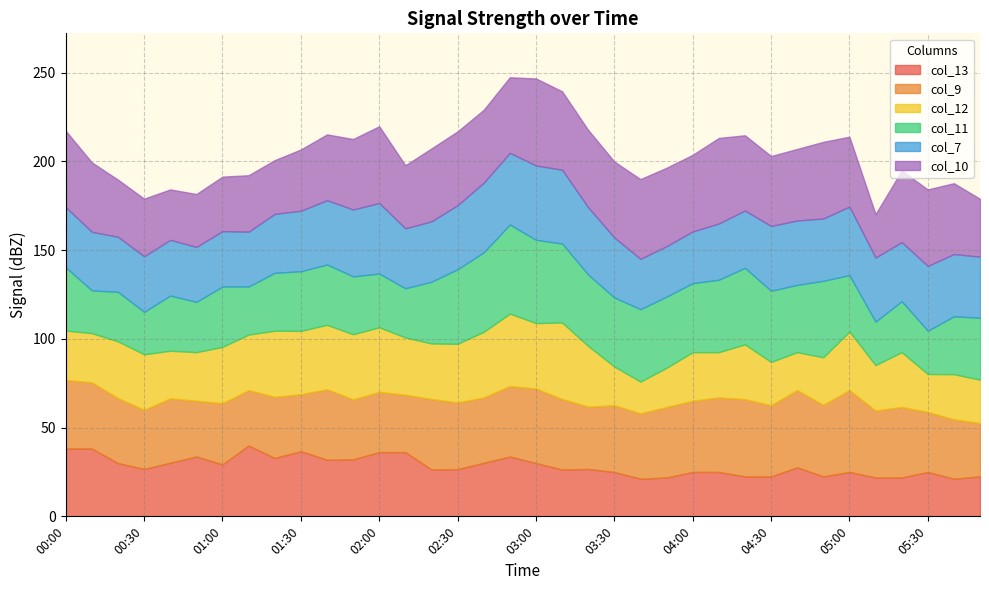

True or false: col_10 has a value of 39.4 at 05:00.

True